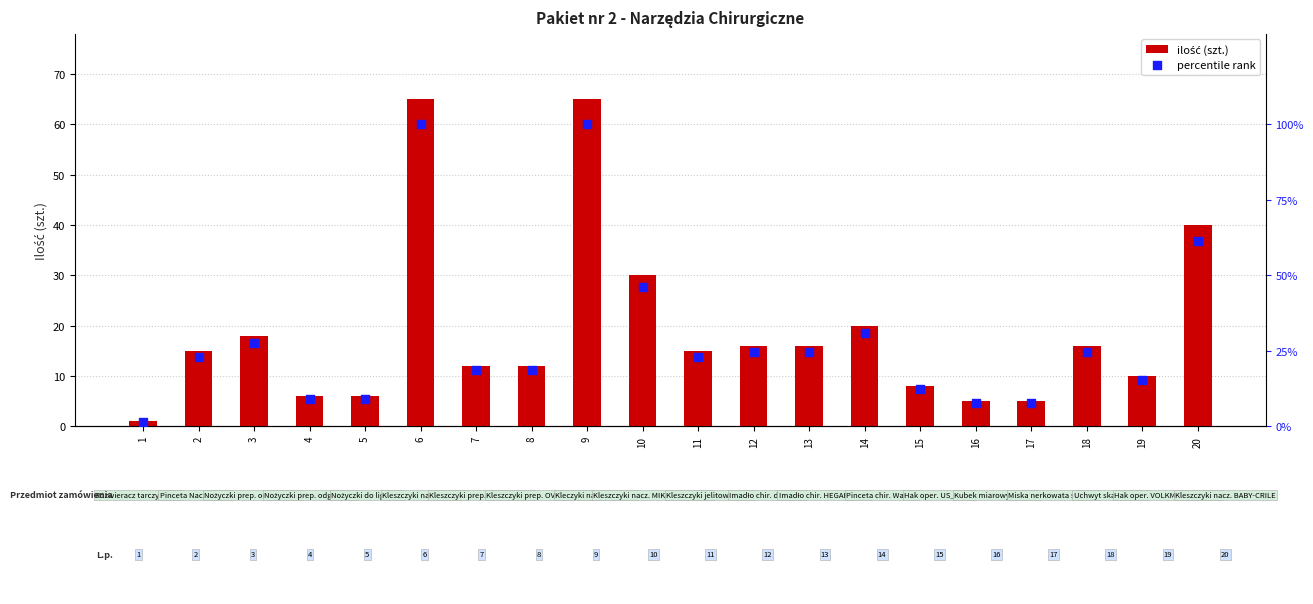

Which series reaches the maximum Y coordinate?

percentile rank